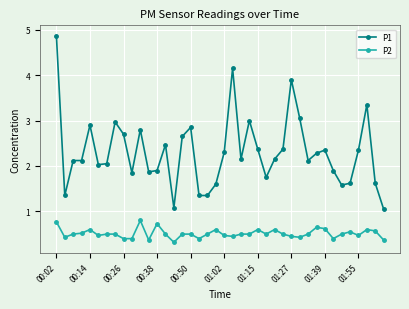

True or false: P2 and P1 cross at least once.

False